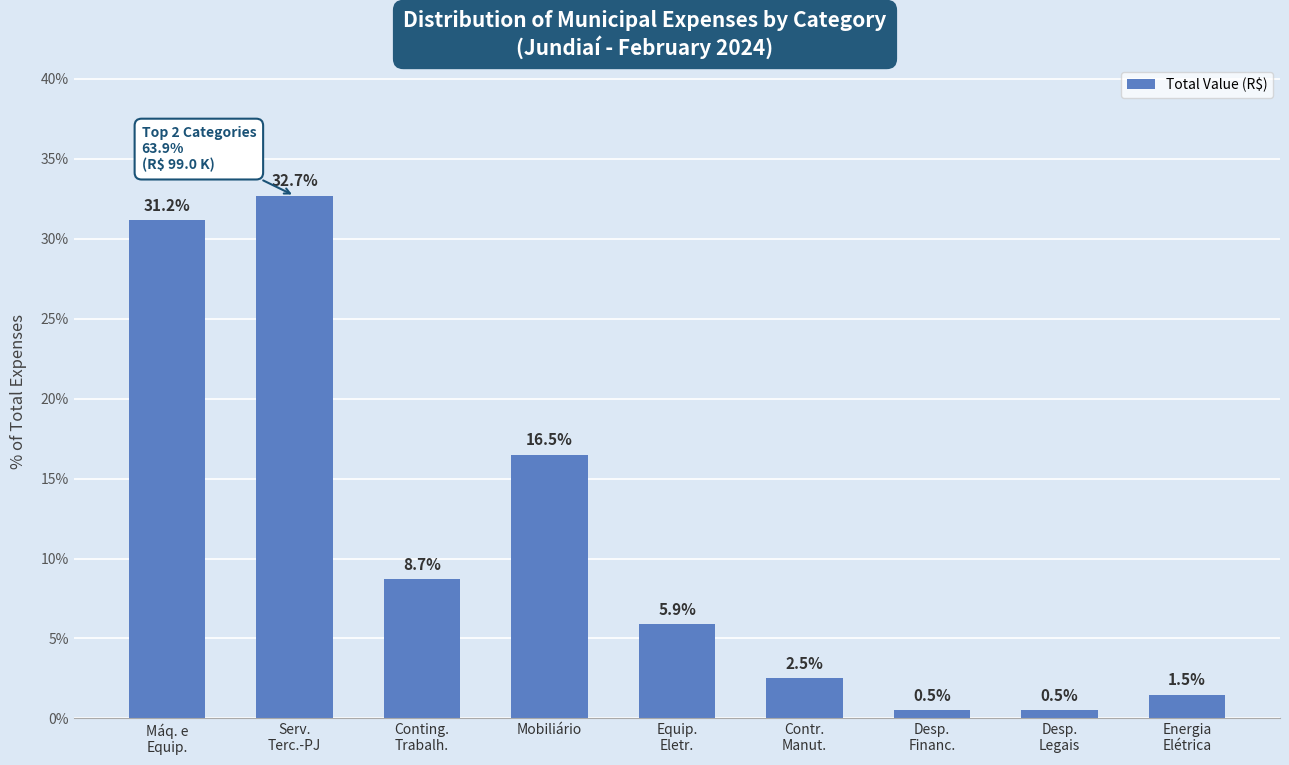

Reading left to right, transcribe all the data shown in this chart.

Máq. e
Equip.=31.2	Serv.
Terc.-PJ=32.7	Conting.
Trabalh.=8.7	Mobiliário=16.5	Equip.
Eletr.=5.9	Contr.
Manut.=2.5	Desp.
Financ.=0.5	Desp.
Legais=0.5	Energia
Elétrica=1.5